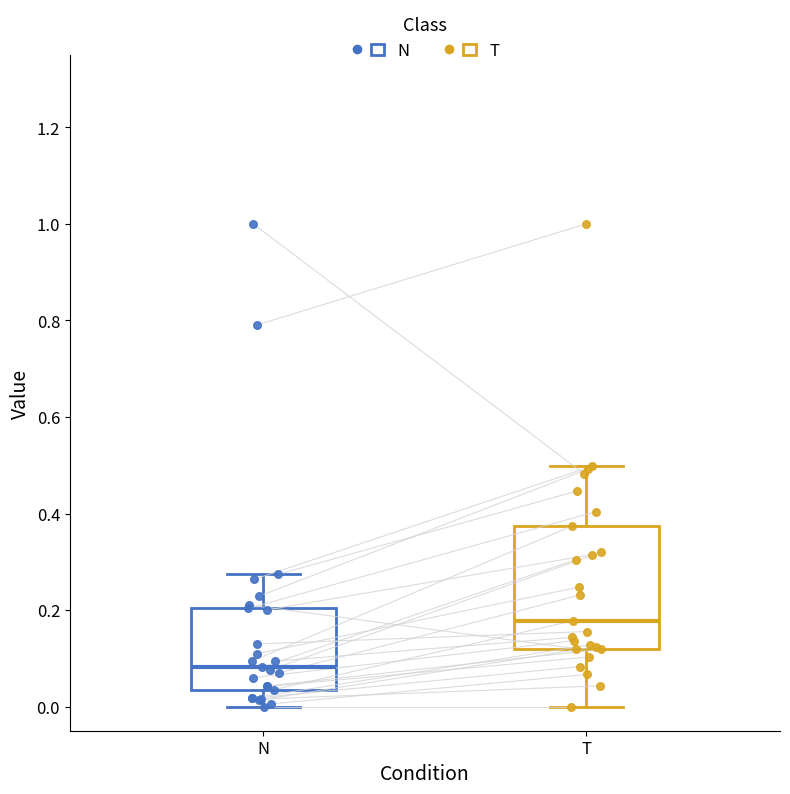

Which box is the tallest, from its lower edge to its upper edge?

T